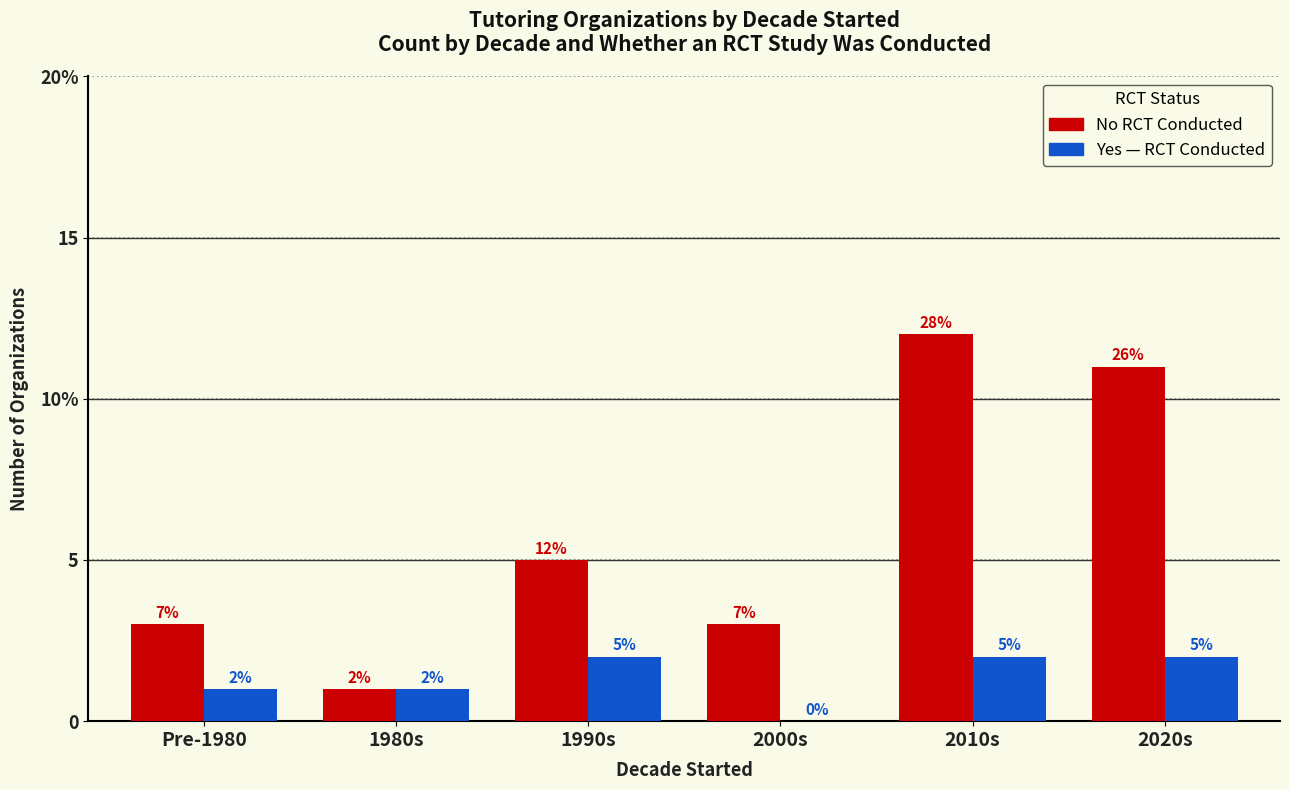

Is it true that Yes RCT equals 1 at 1990s?

False